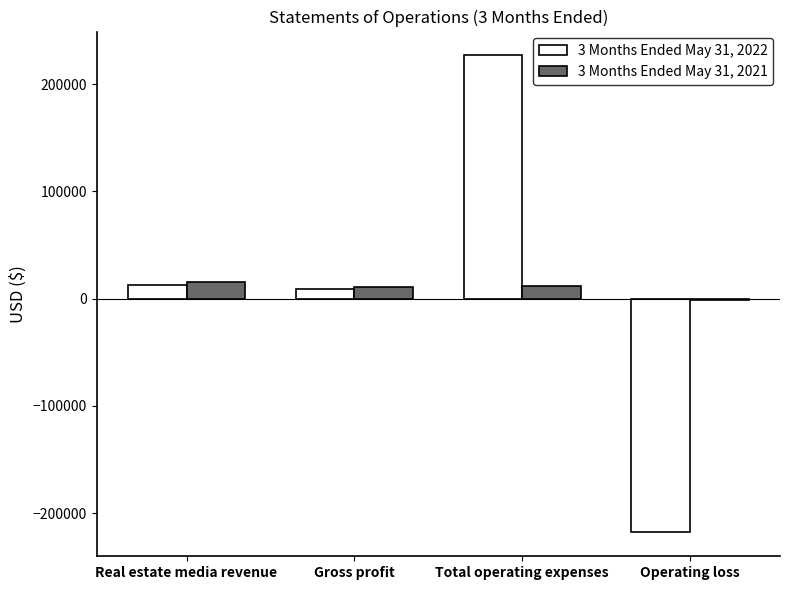

At which category is the sum across all series the highest?

Total operating expenses